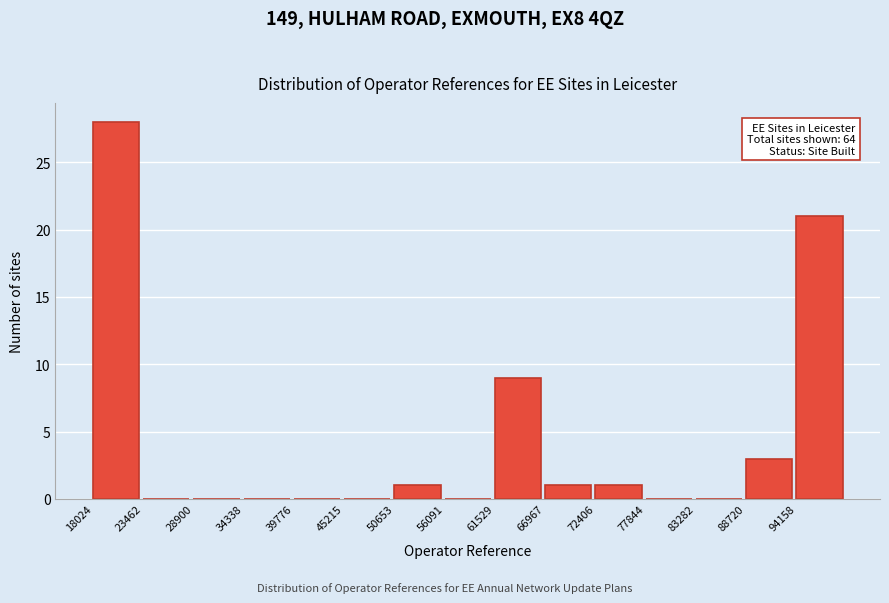

Over which range of the x-axis is the bar tallest?

18000 to 23000